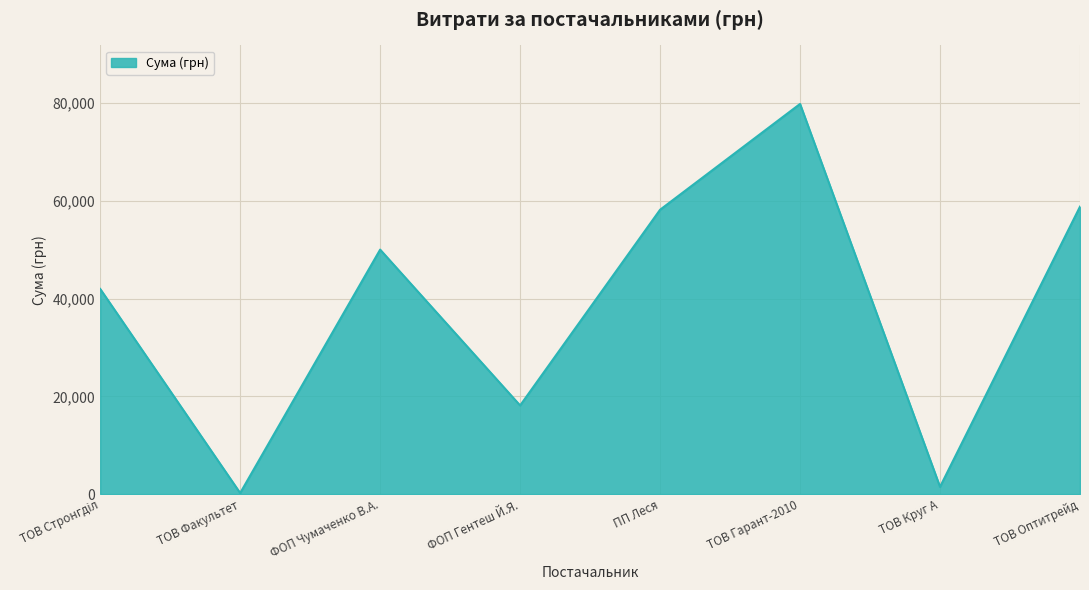

What is the difference between the second highest and minimum values?

58593.8